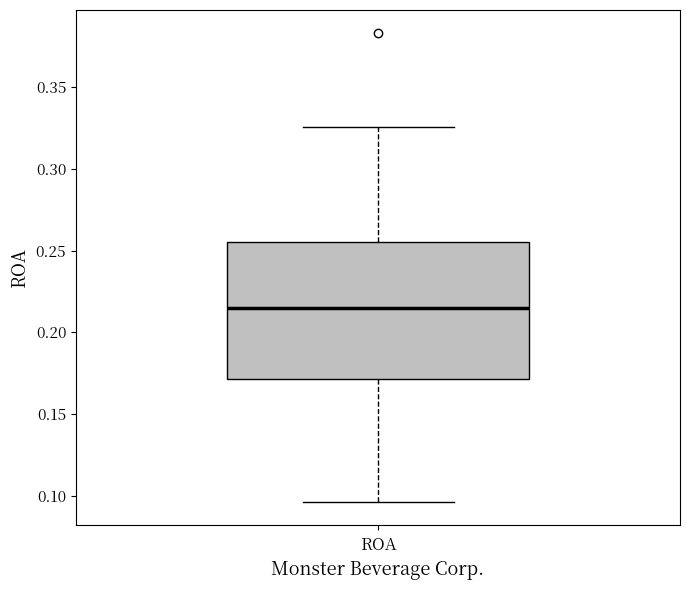

Where is the upper edge of the box for ROA on the y-axis? The values are not printed on the chart, so give them approximately, as read against the axis.

0.255